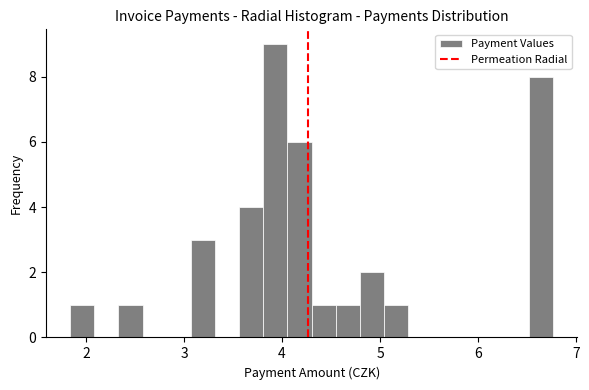

Read against the x-axis, roughly where is the centre of the tallest bar?

3.9